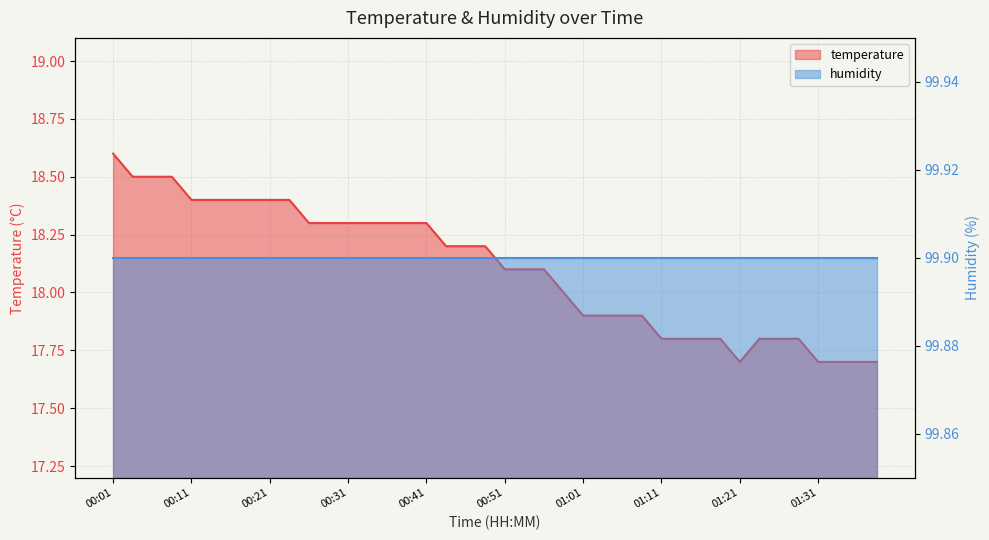

Is it true that the value at 00:26 is 18.3?

True